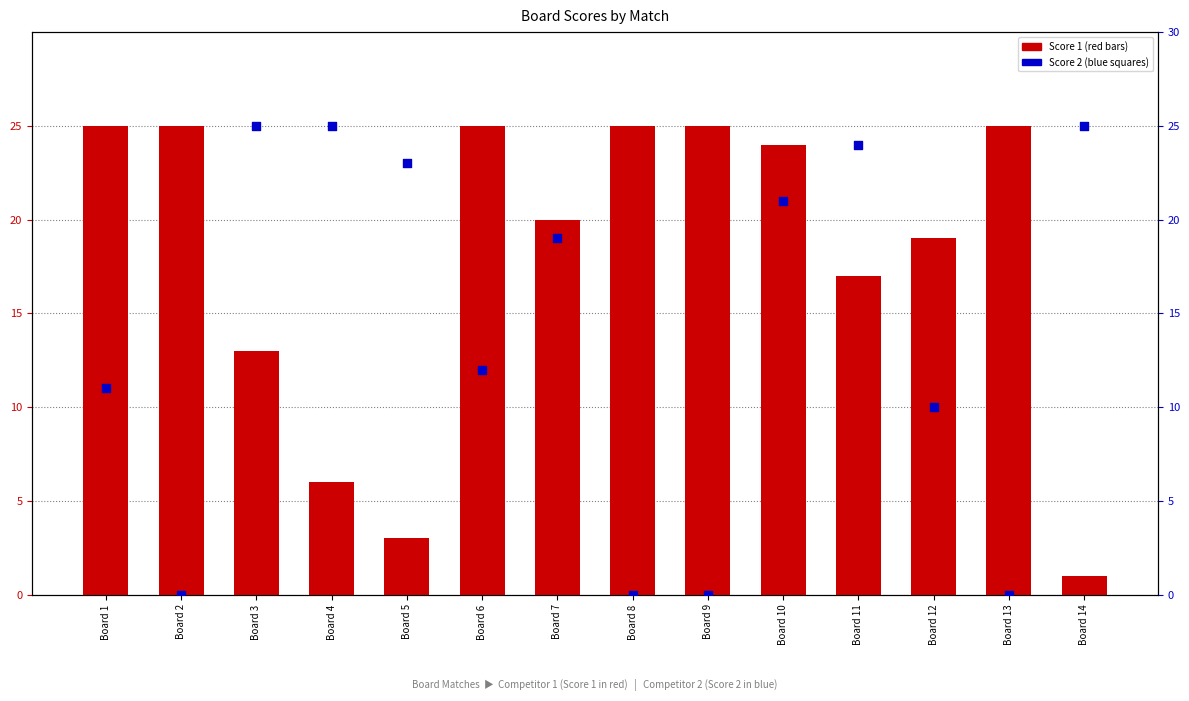

Which series contains the lowest Y value?

Score 2